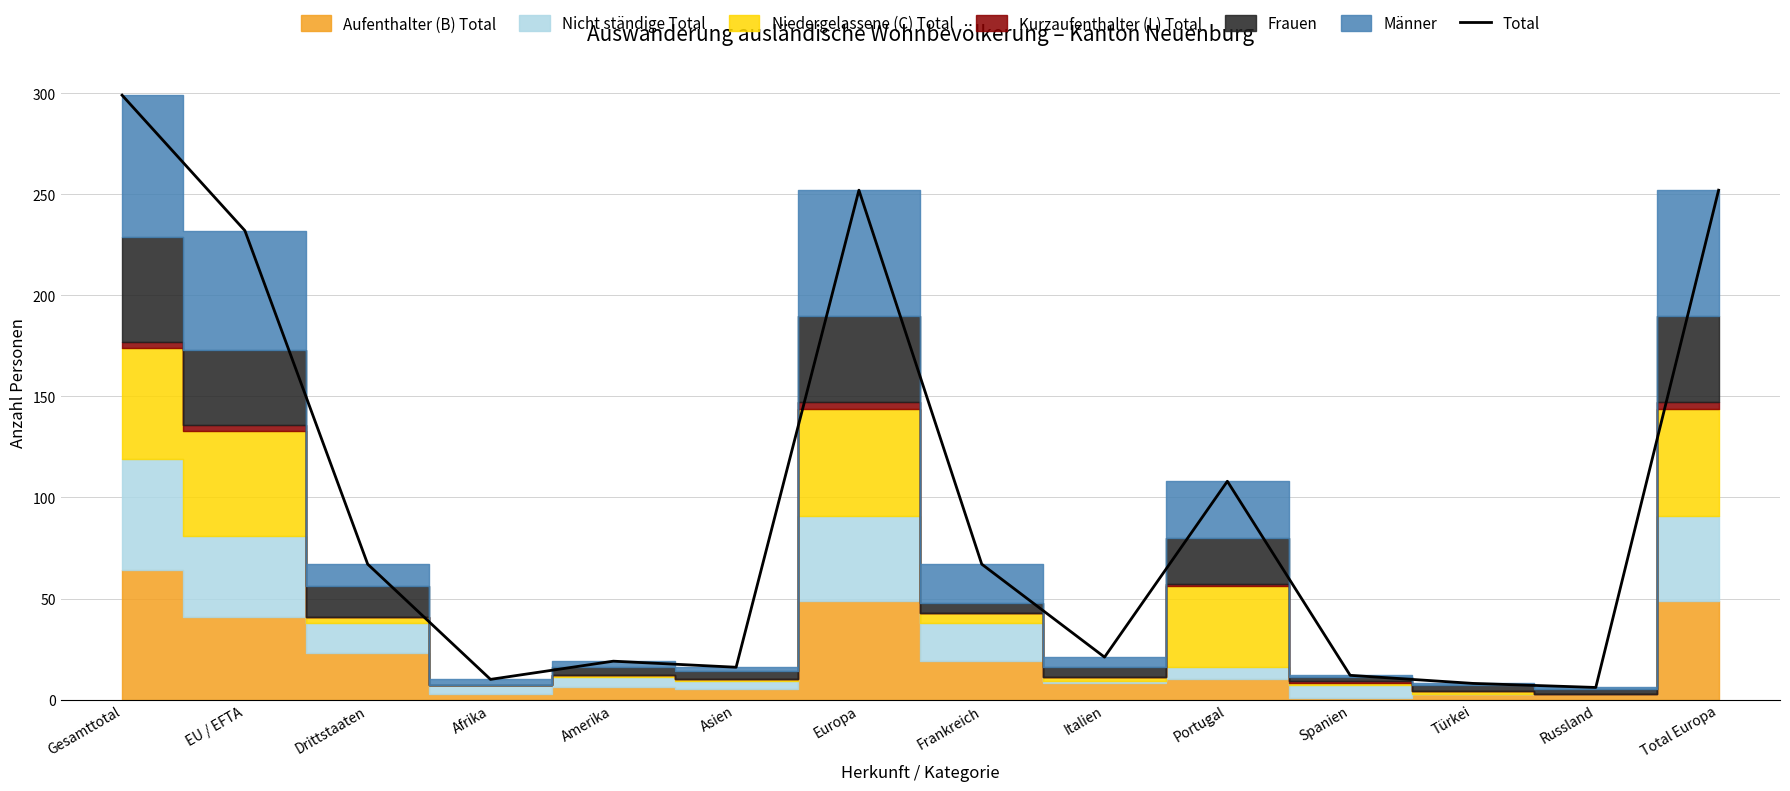

Where is the first local maximum?

Amerika